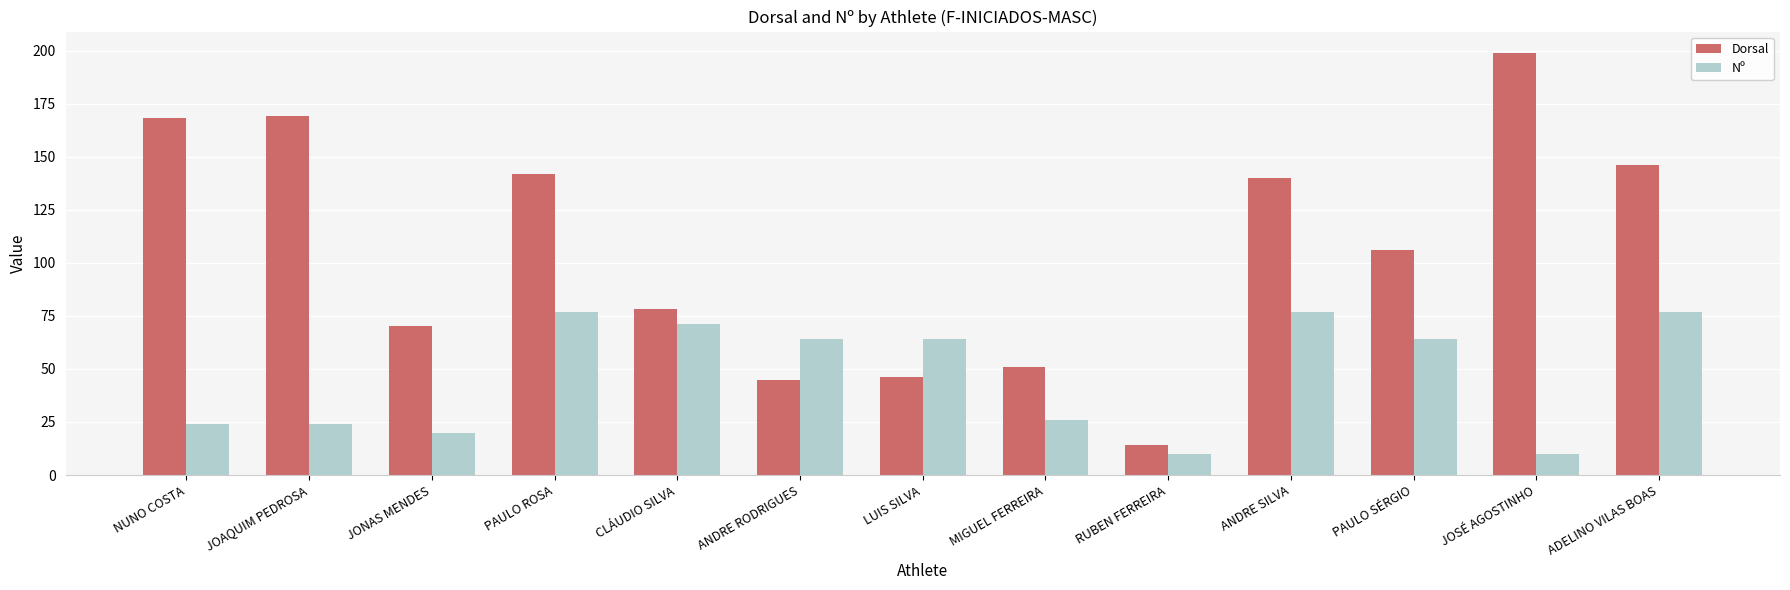

What is the greatest value displayed?

199